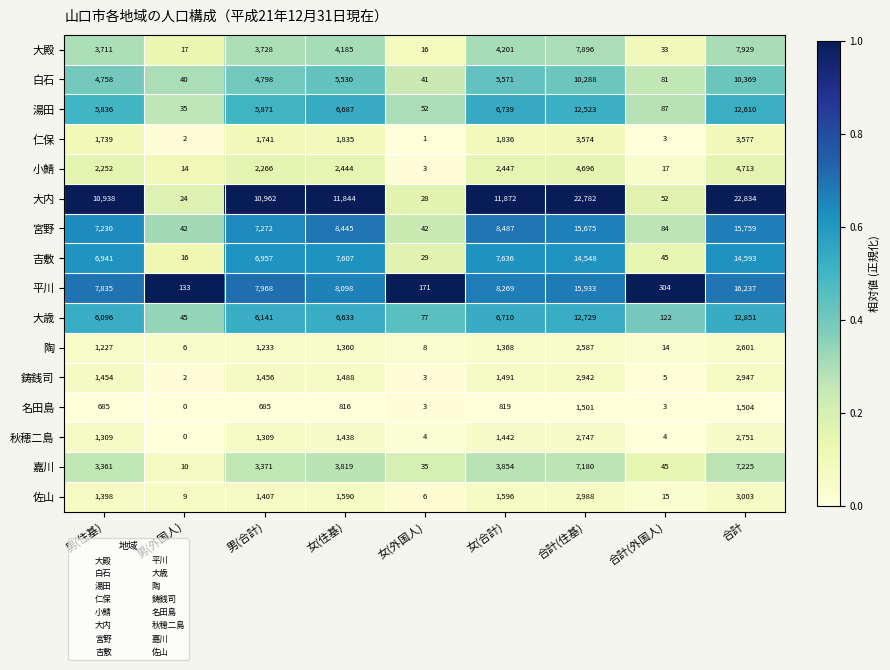

What is the difference between the maximum and minimum values in the 湯田 series?

12575